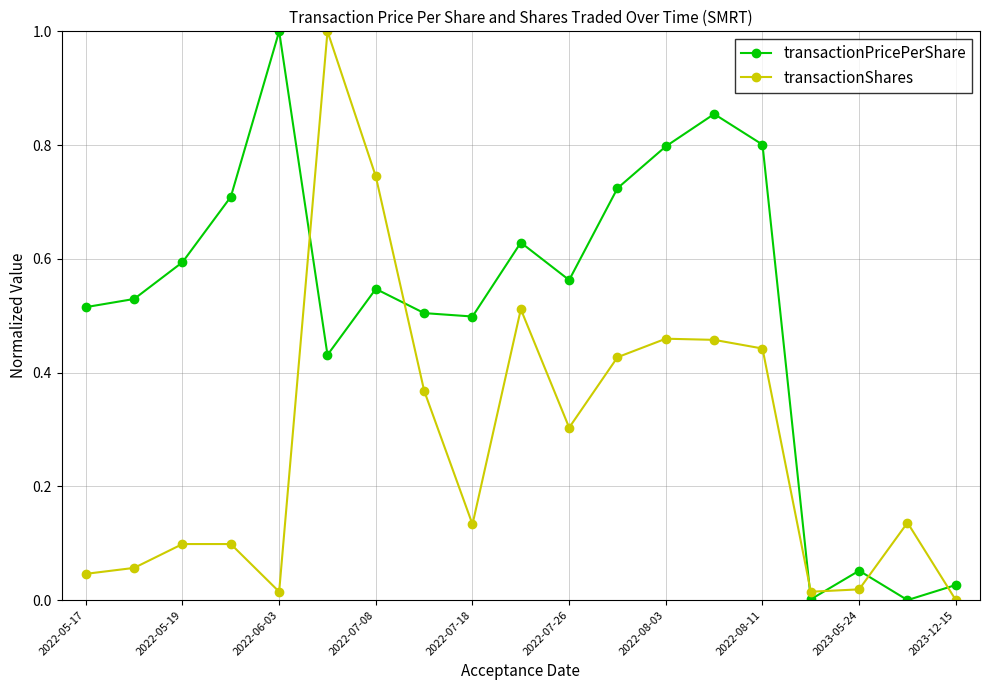

List the series in order of their overall mean, highest first.

transactionPricePerShare, transactionShares